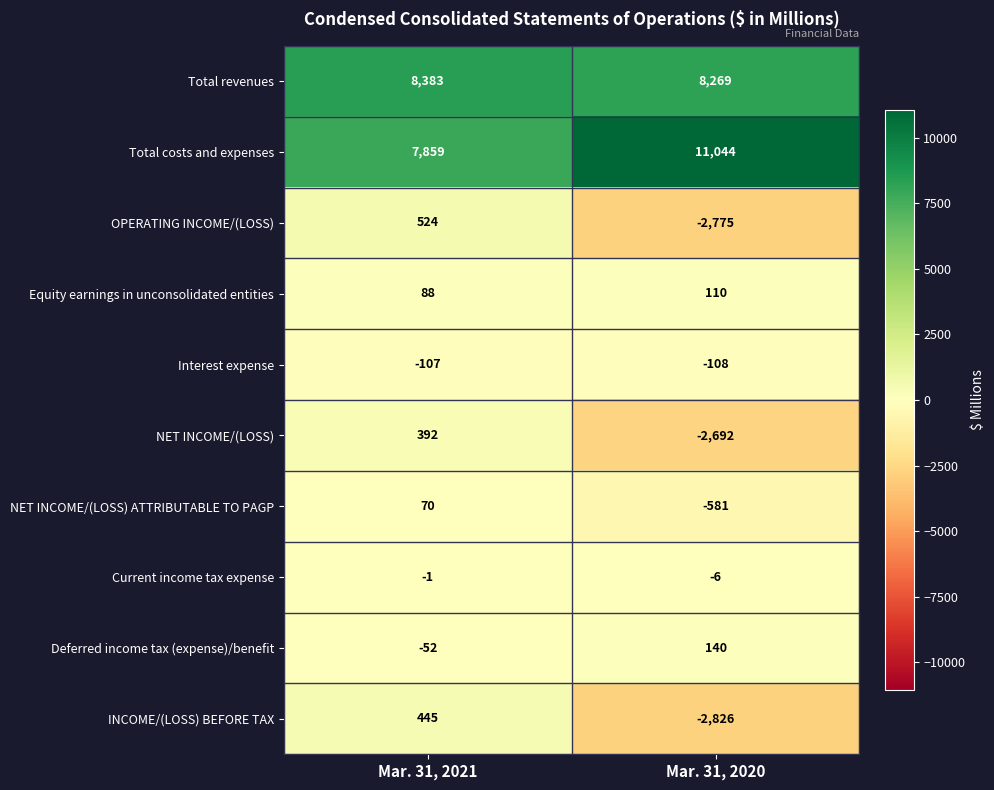

Which series has the widest spread of values?

OPERATING INCOME/(LOSS)